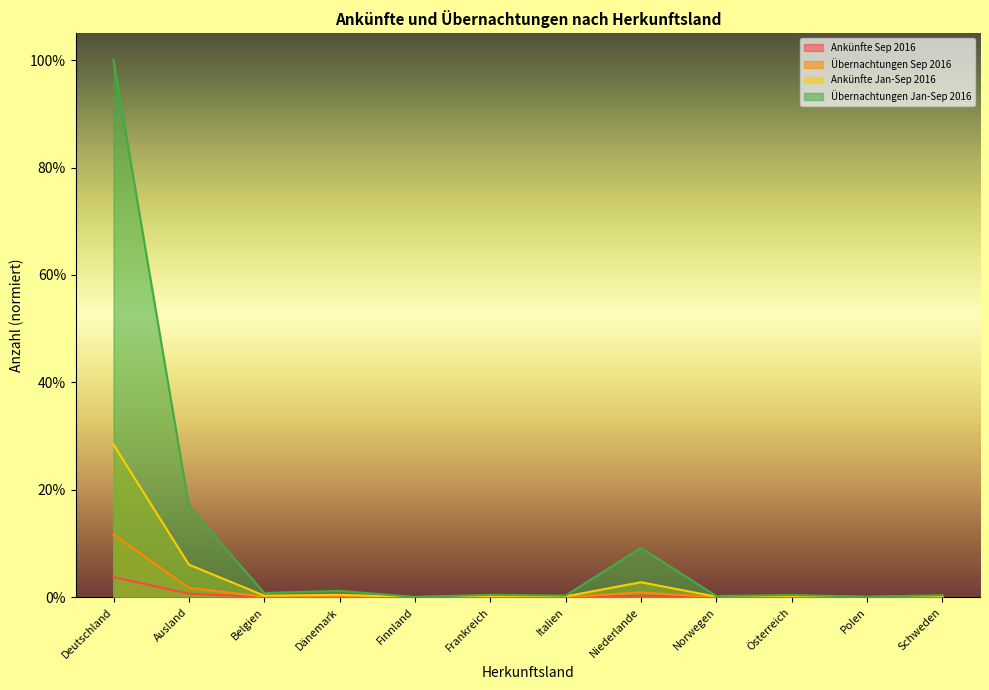

The value of Ankünfte Jan-Sep 2016 at Norwegen is 0.0. True or false?

True